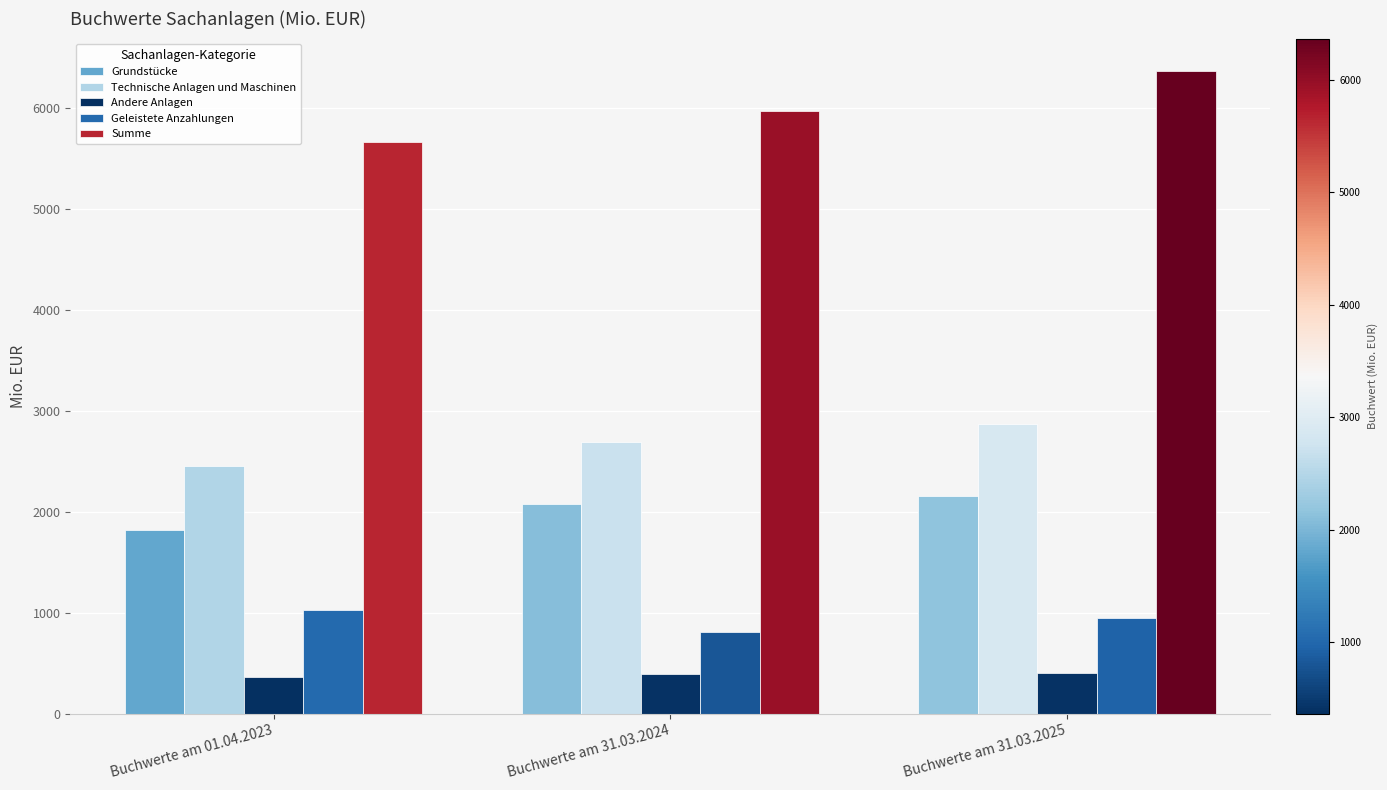

What is the difference between the maximum and minimum values in the Summe series?

703.9